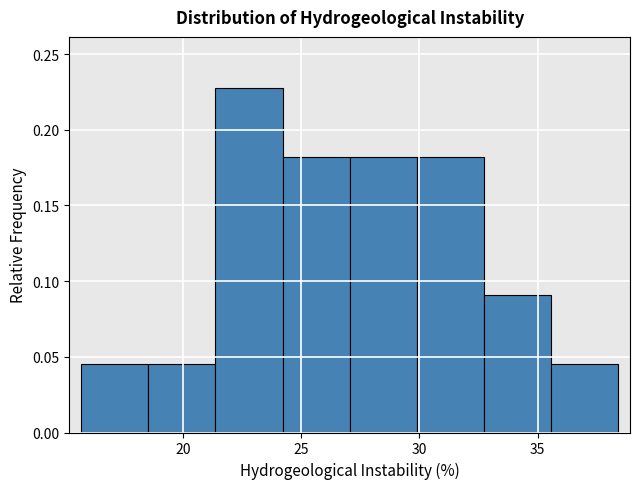

Which range on the x-axis has the tallest bar?

21.5 to 24.0